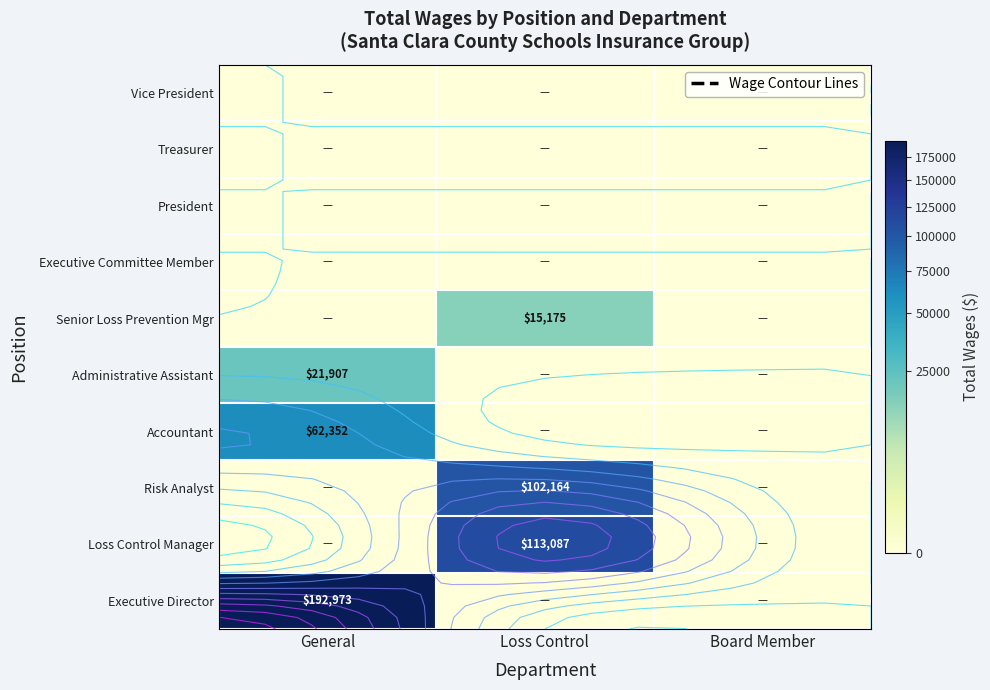

What is the difference between the maximum and second lowest values in the Senior Loss Prevention Mgr series?

15175